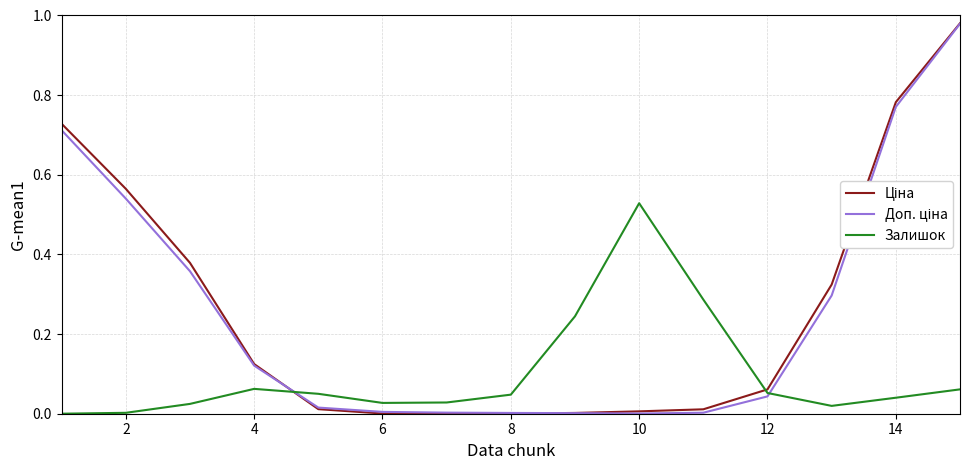

The value of Залишок at 4 is 0.0. True or false?

False